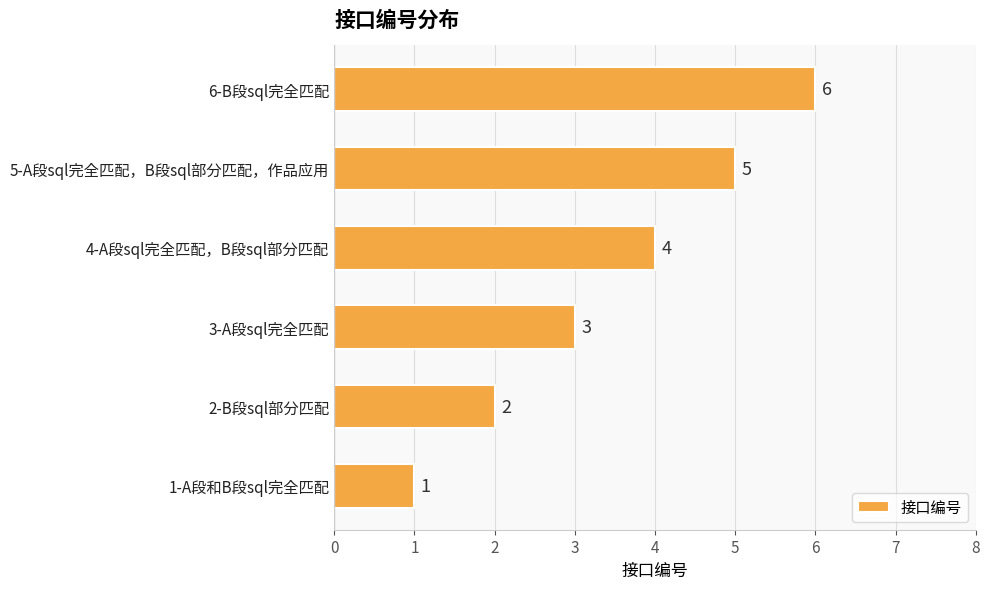

Read the value at 3-A段sql完全匹配.

3